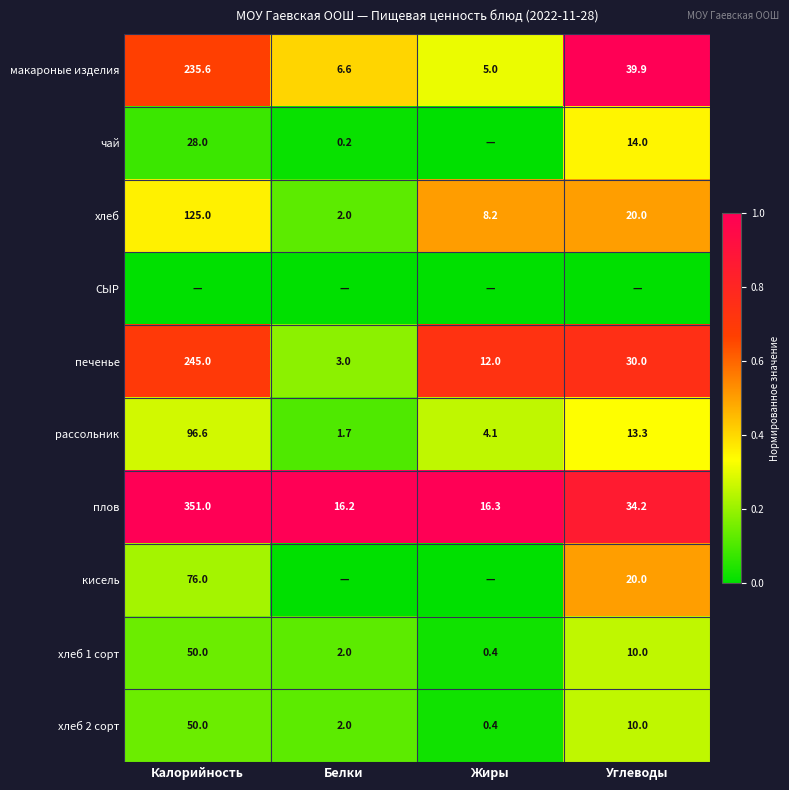

The value of плов at Углеводы is 45.9. True or false?

False